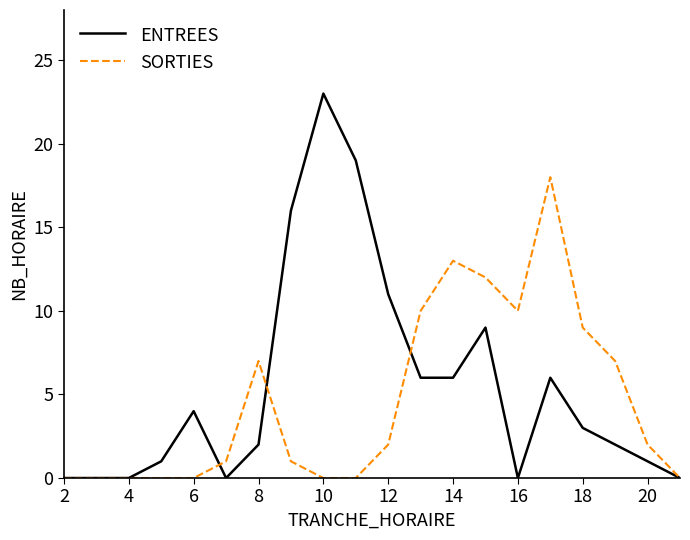

What is the maximum value for SORTIES?

18